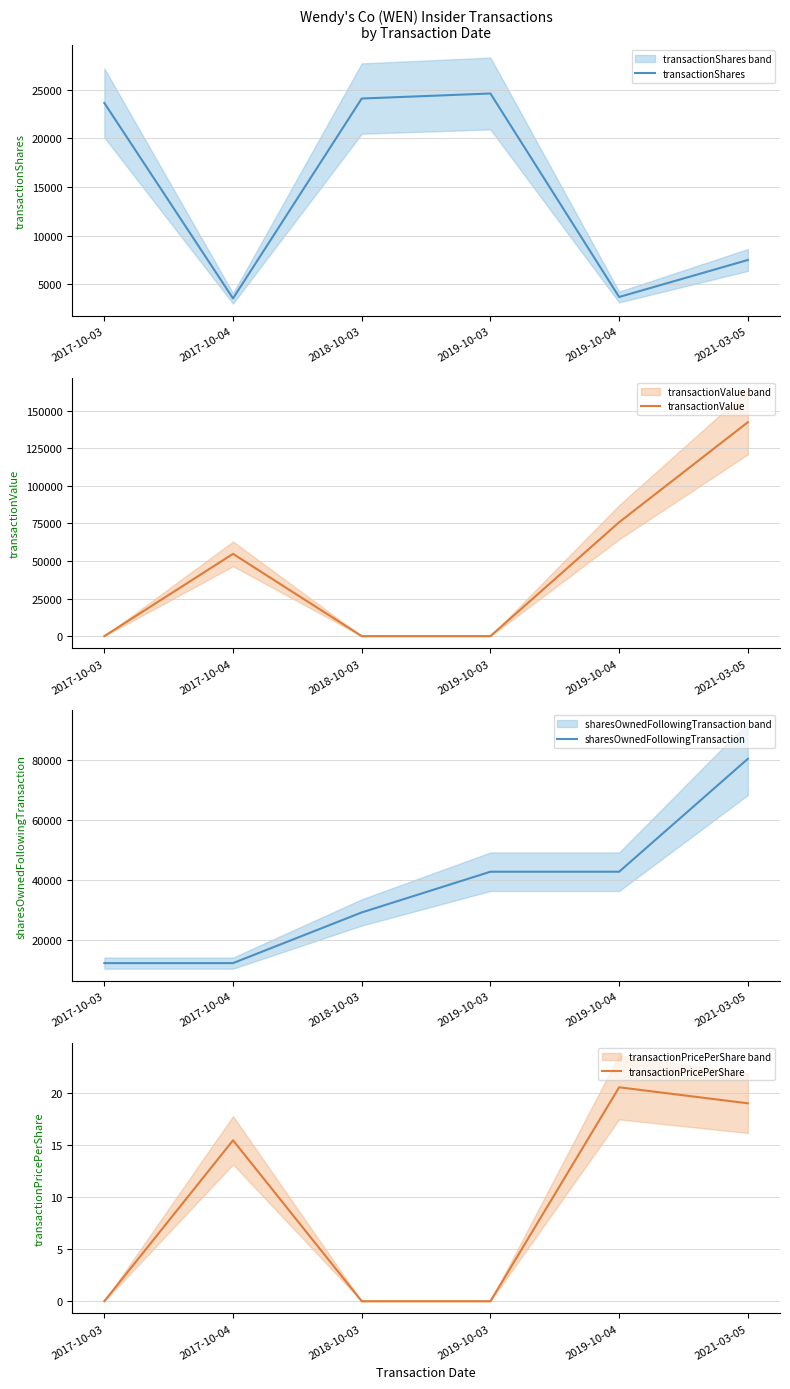

Where is the first local maximum for transactionShares?

2019-10-03